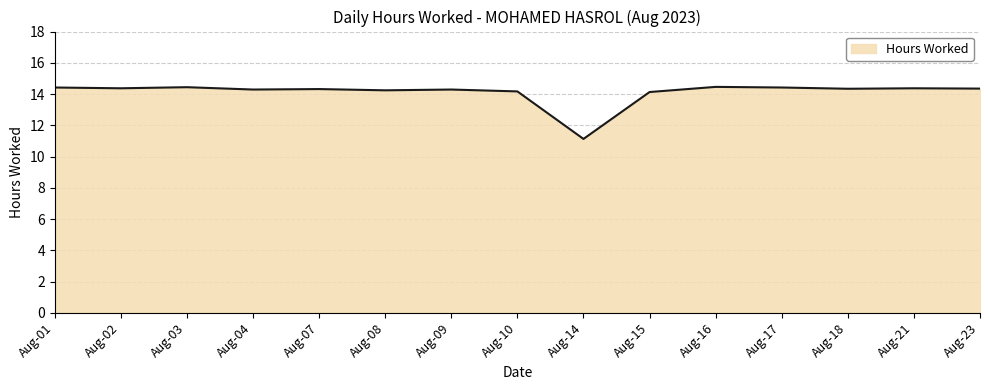

Is it true that the value at Aug-23 is 23.1?

False